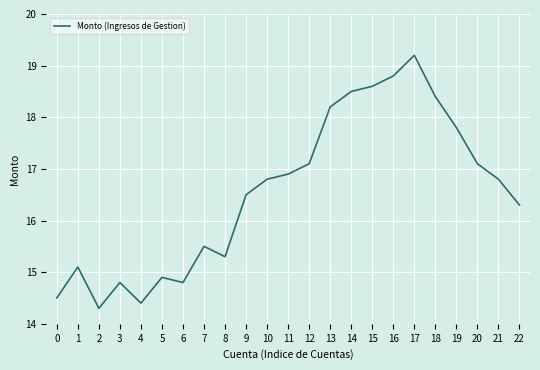

At which category does the data reach its first local peak?

1